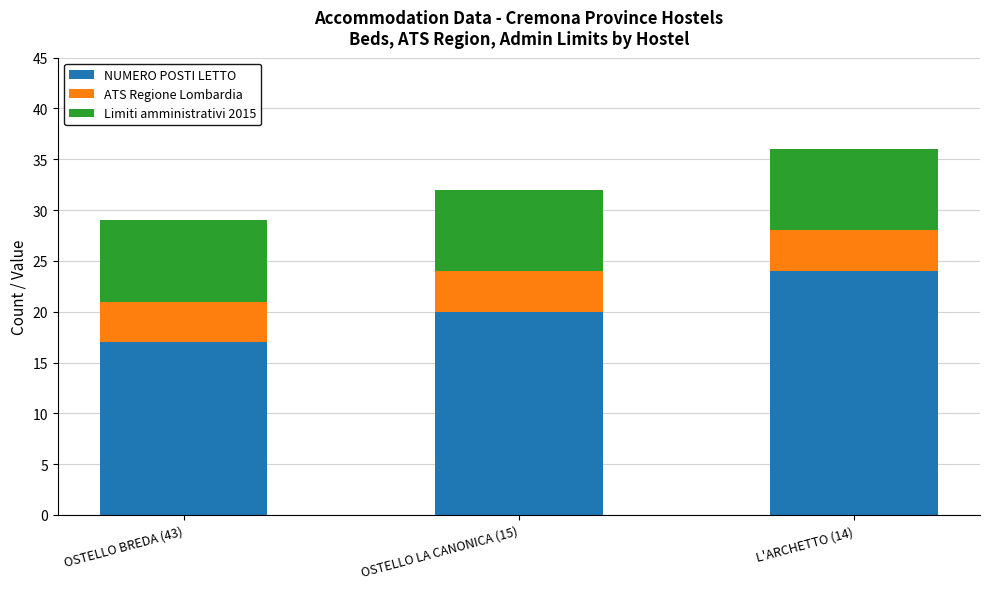

List the labels in order of NUMERO POSTI LETTO value, smallest first.

OSTELLO BREDA (43), OSTELLO LA CANONICA (15), L'ARCHETTO (14)